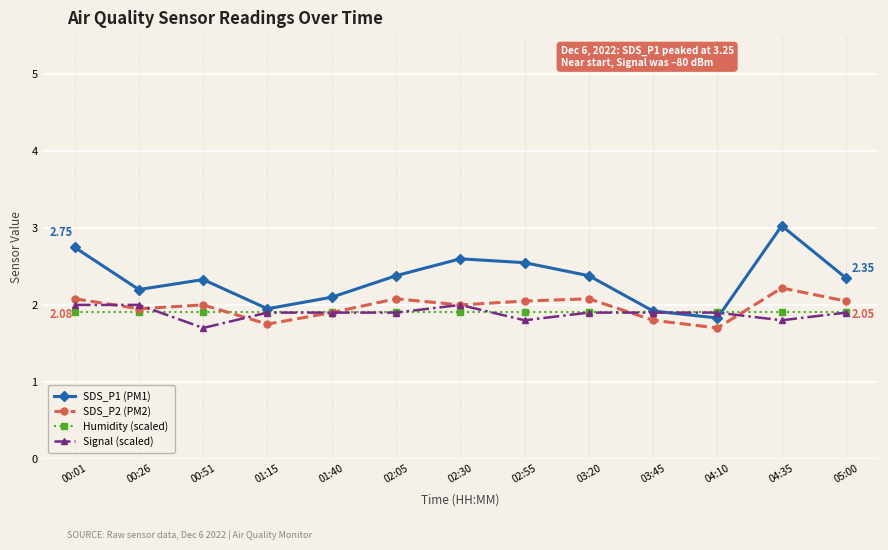

What is the difference between the SDS_P1 (PM1) values at 02:05 and 03:45?

0.5